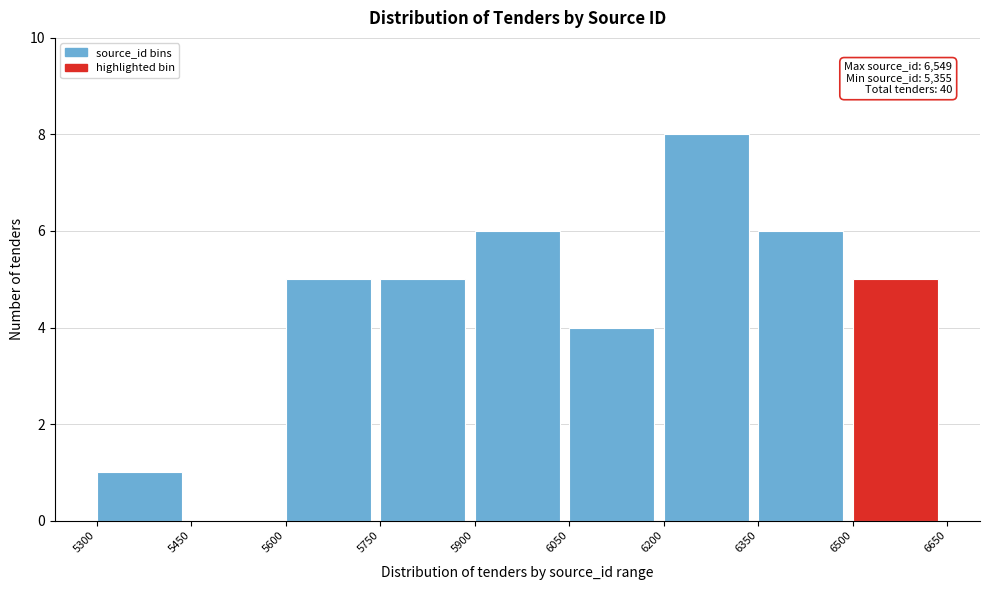

Which range on the x-axis has the tallest bar?

6200 to 6350